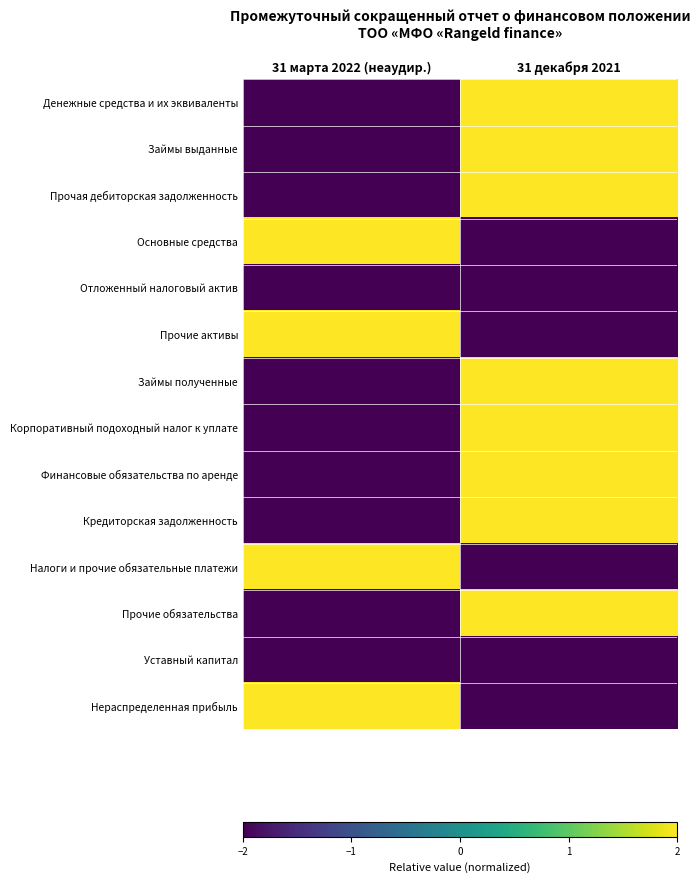

Reading left to right, list all the values displayed in this chart.

Денежные средства и их эквиваленты: 31 марта 2022 (неаудир.)=-2	31 декабря 2021=2
Займы выданные: 31 марта 2022 (неаудир.)=-2	31 декабря 2021=2
Прочая дебиторская задолженность: 31 марта 2022 (неаудир.)=-2	31 декабря 2021=2
Основные средства: 31 марта 2022 (неаудир.)=2	31 декабря 2021=-2
Отложенный налоговый актив: 31 марта 2022 (неаудир.)=-2	31 декабря 2021=-2
Прочие активы: 31 марта 2022 (неаудир.)=2	31 декабря 2021=-2
Займы полученные: 31 марта 2022 (неаудир.)=-2	31 декабря 2021=2
Корпоративный подоходный налог к уплате: 31 марта 2022 (неаудир.)=-2	31 декабря 2021=2
Финансовые обязательства по аренде: 31 марта 2022 (неаудир.)=-2	31 декабря 2021=2
Кредиторская задолженность: 31 марта 2022 (неаудир.)=-2	31 декабря 2021=2
Налоги и прочие обязательные платежи: 31 марта 2022 (неаудир.)=2	31 декабря 2021=-2
Прочие обязательства: 31 марта 2022 (неаудир.)=-2	31 декабря 2021=2
Уставный капитал: 31 марта 2022 (неаудир.)=-2	31 декабря 2021=-2
Нераспределенная прибыль: 31 марта 2022 (неаудир.)=2	31 декабря 2021=-2